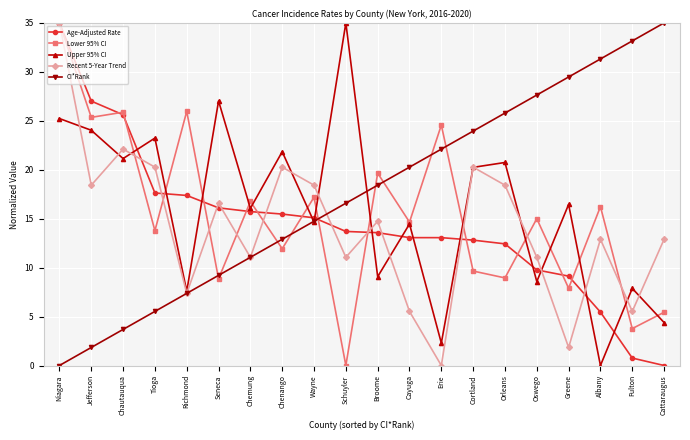

Rank the categories by CI*Rank value from lowest to highest.

Niagara, Jefferson, Chautauqua, Tioga, Richmond, Seneca, Chemung, Chenango, Wayne, Schuyler, Broome, Cayuga, Erie, Cortland, Orleans, Oswego, Greene, Albany, Fulton, Cattaraugus